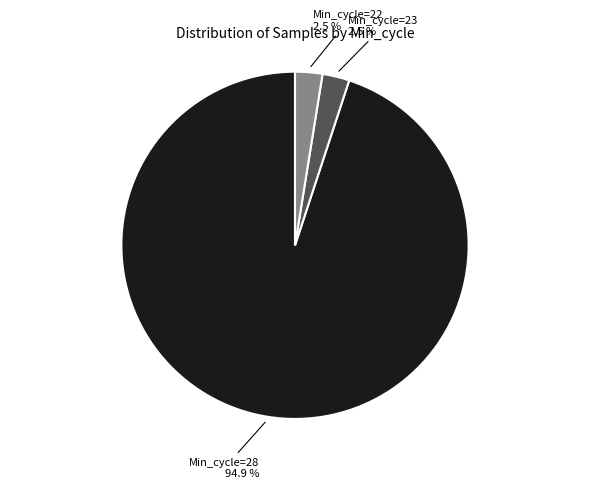

Does any single category account for the majority?

Yes